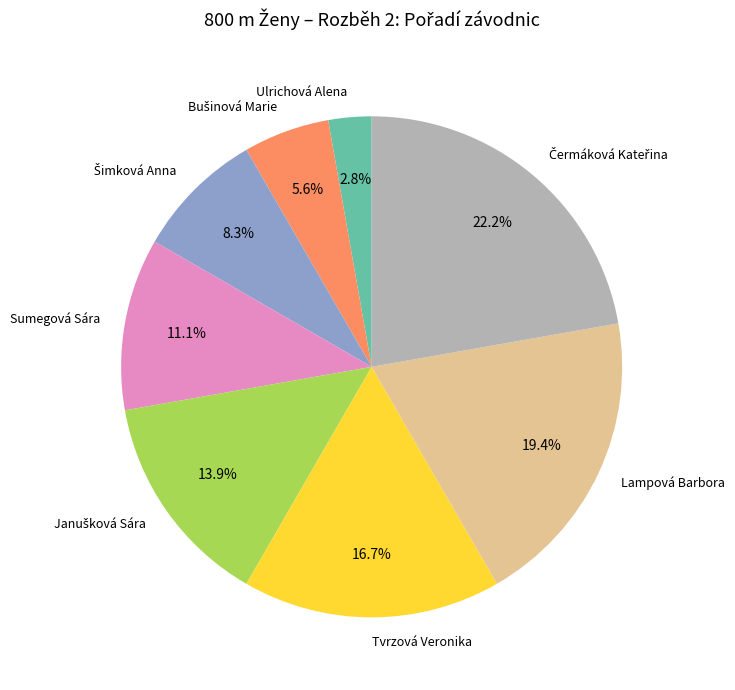

How much of the chart is everything except Sumegová Sára?

88.9%